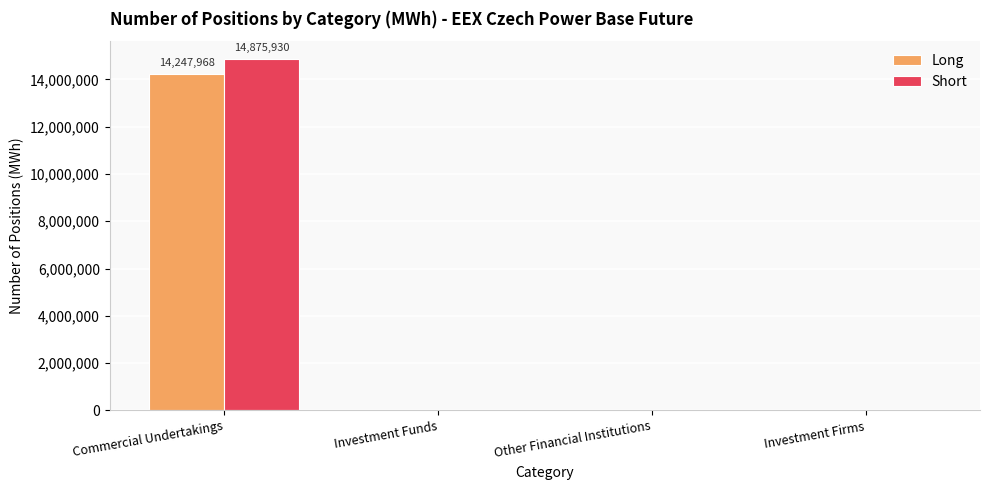

At which label does Short reach its peak?

Commercial Undertakings